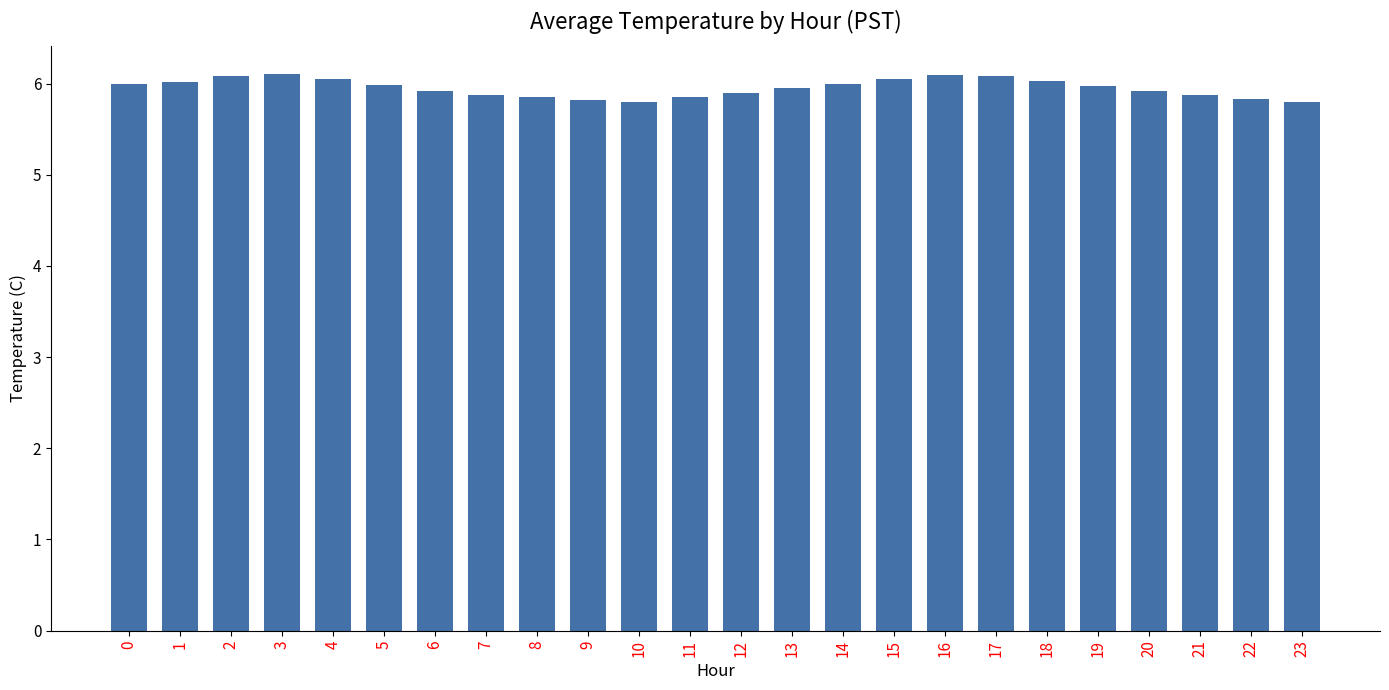

Is it true that the value at 2 is 10.5?

False